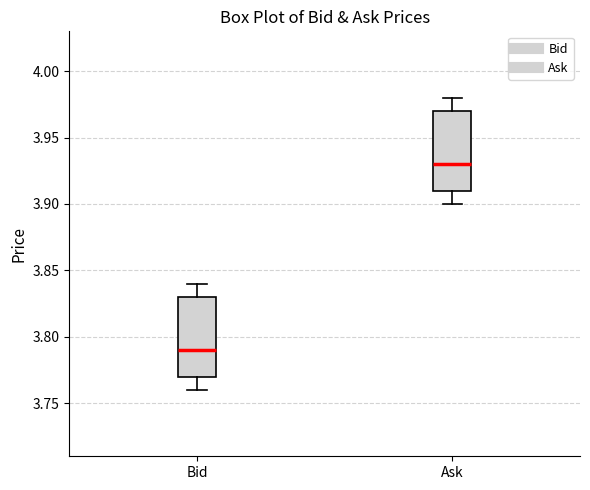

Reading left to right, read every box against the y-axis: the position of its median line, the range the box covers, and the ends of its whiskers. The values are not printed on the chart, so give them approximately, as read against the axis.

Bid: median 3.79, box 3.77 to 3.83, whiskers 3.76 to 3.84
Ask: median 3.93, box 3.91 to 3.97, whiskers 3.90 to 3.98